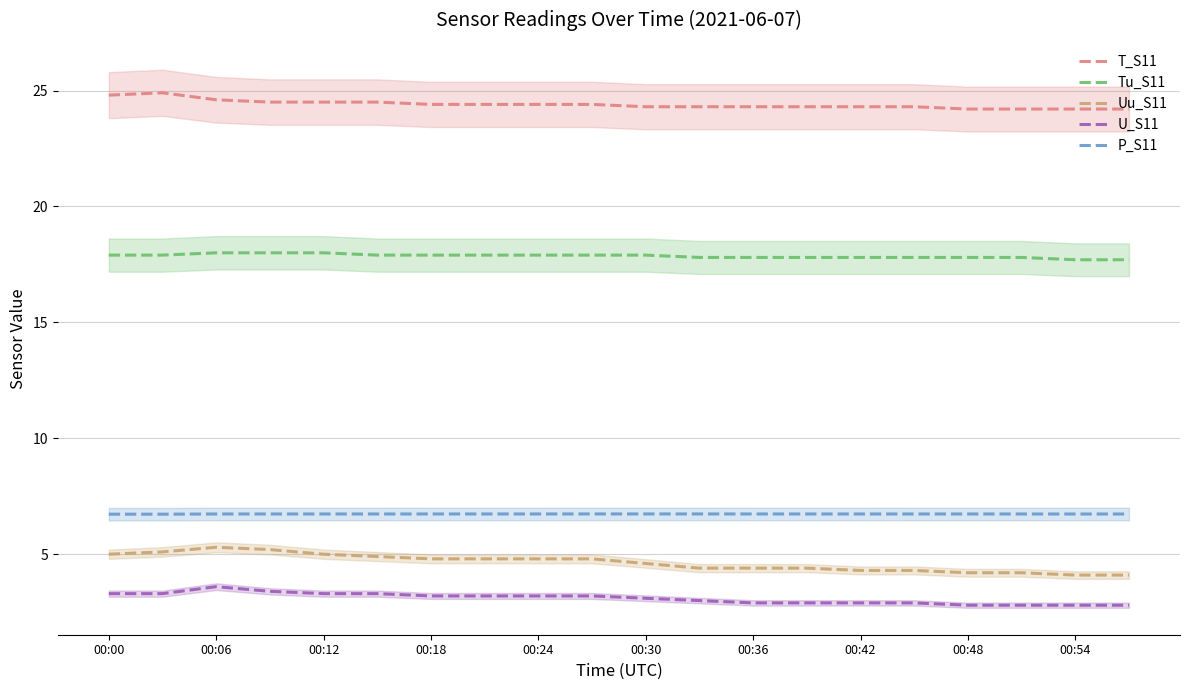

Does the chart have visible grid lines?

Yes